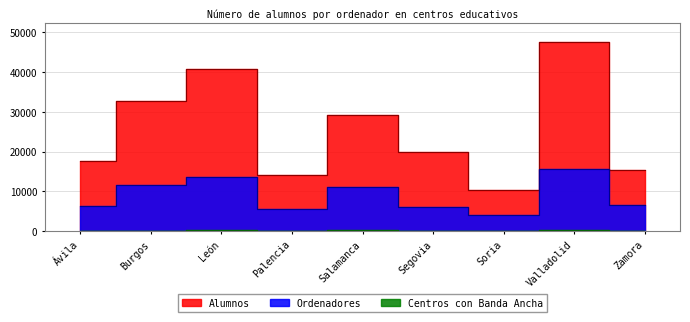

What is the highest value of the Centros con Banda Ancha series?

210